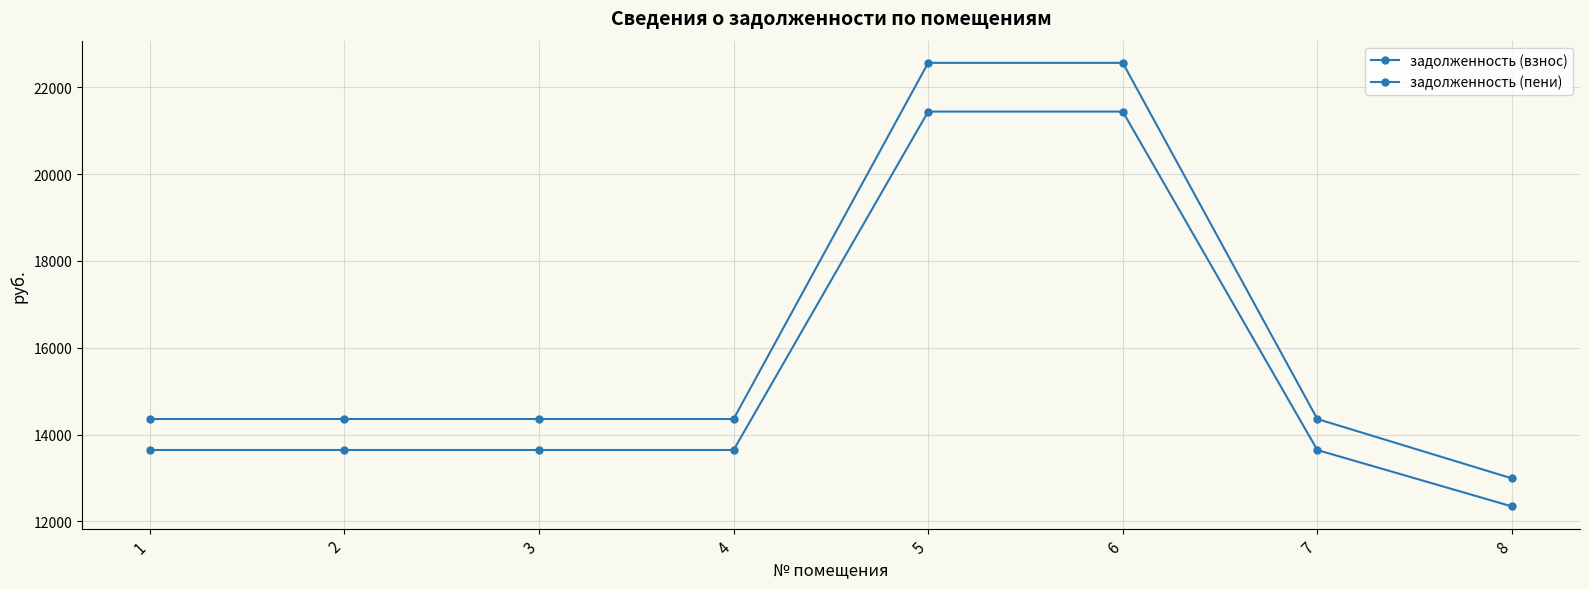

How many lines are shown in the chart?

2